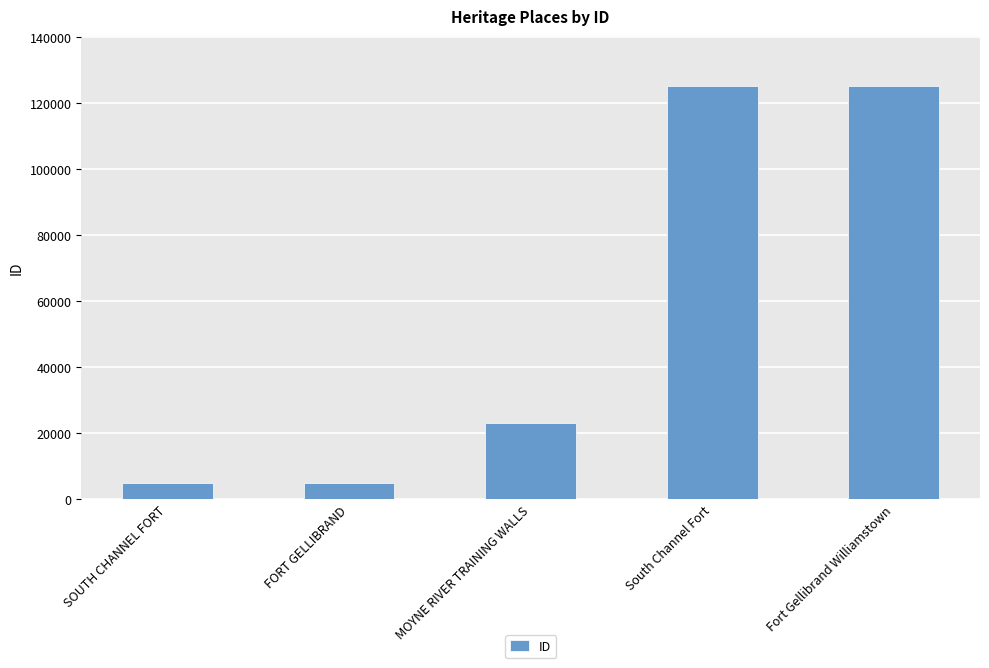

Read the value at South Channel Fort, to the nearest 100.

125300